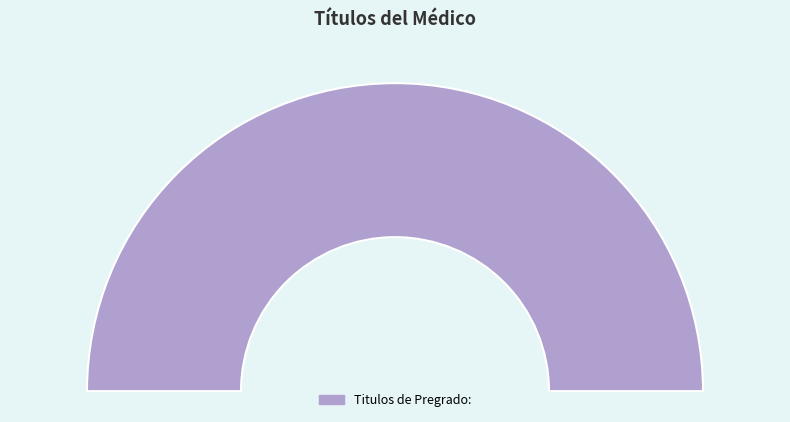

What percentage is the Titulos de Pregrado: slice, to the nearest percent?

100%